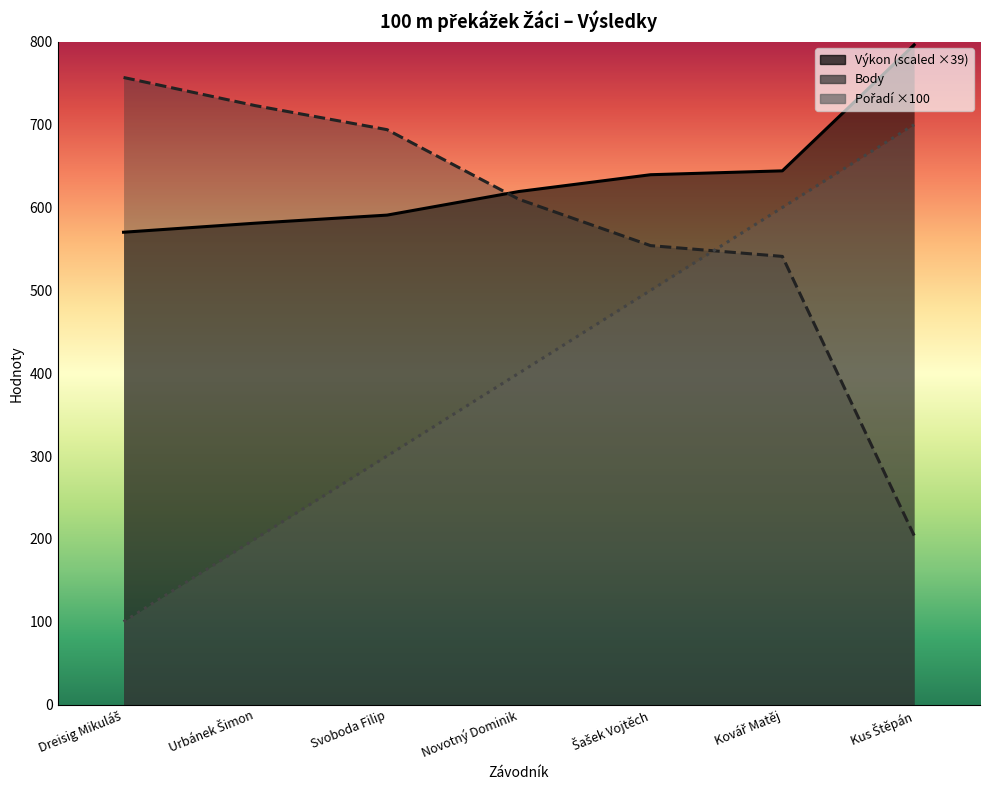

Rank the series at Urbánek Šimon from highest to lowest value.

Body, Výkon, Pořadí (sourhn.)